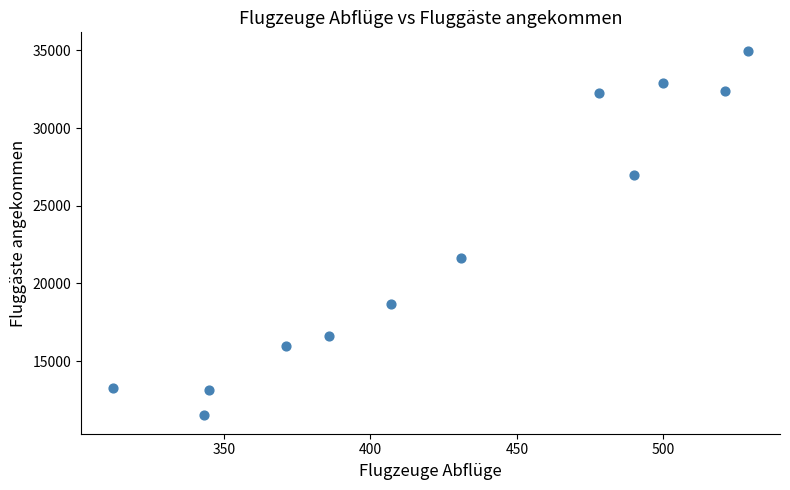

What Y value in the scatter plot is closest to 23243?

21616